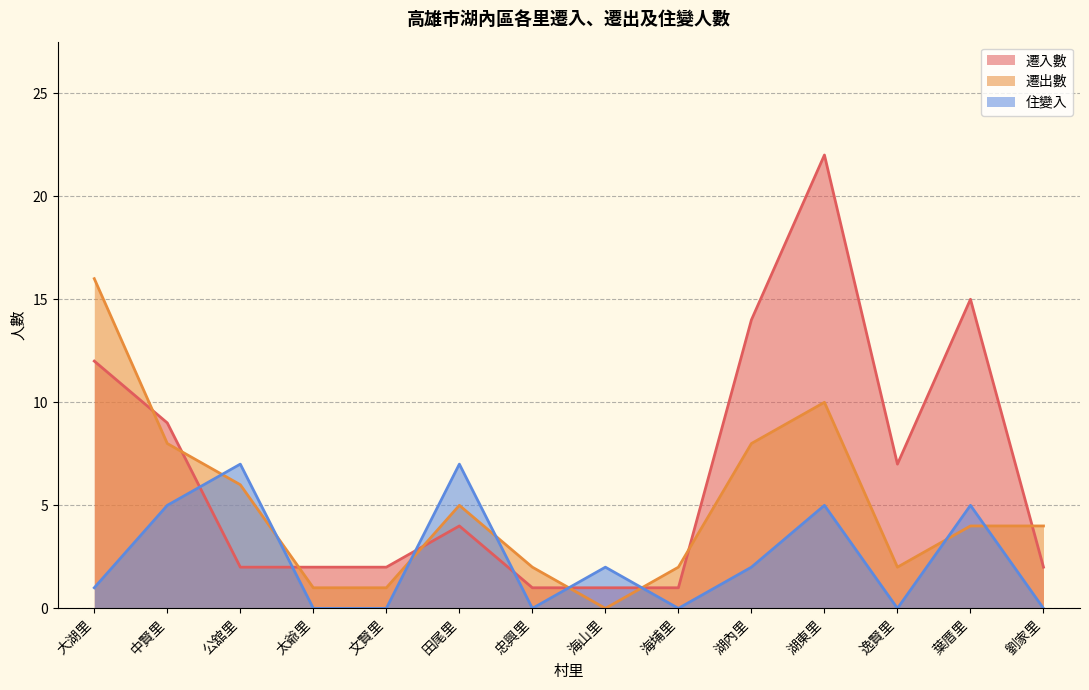

What value does the 遷出數 series have at 劉家里, to the nearest 5?

5